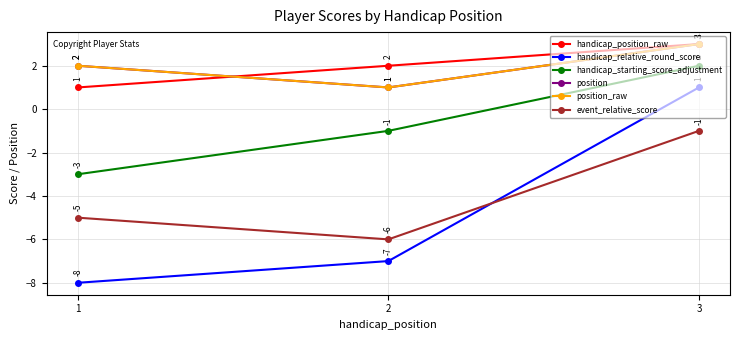

At which label does event_relative_score reach its peak?

3